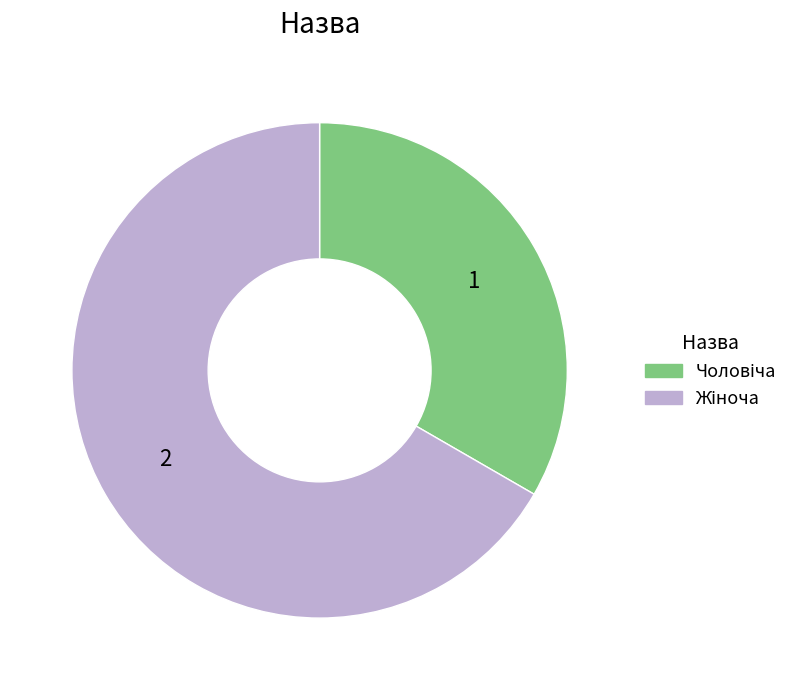

Is there a majority slice in this chart?

Yes